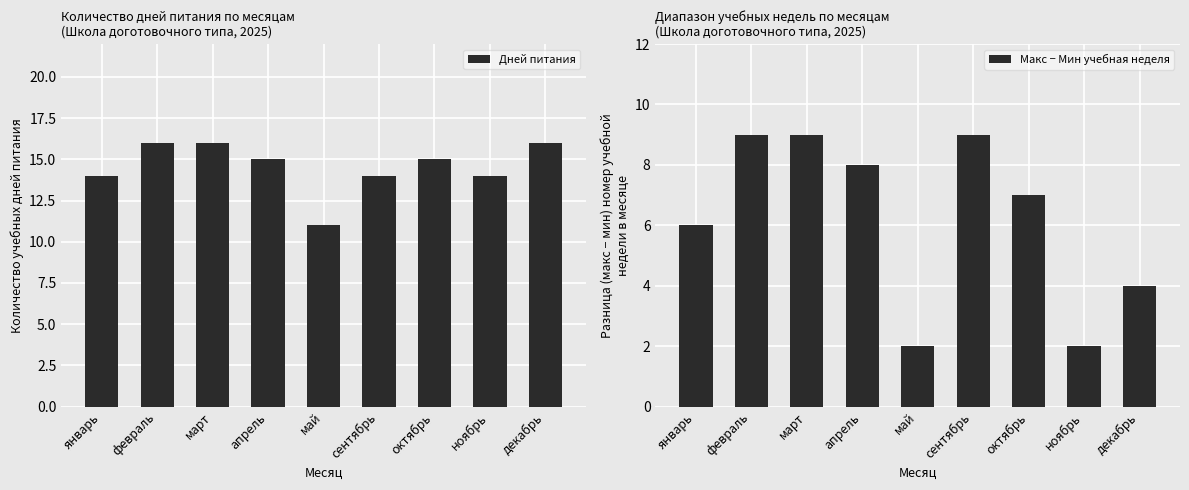

Reading left to right, extract all data points from this chart.

Дней питания: январь=14	февраль=16	март=16	апрель=15	май=11	сентябрь=14	октябрь=15	ноябрь=14	декабрь=16
Макс − Мин учебная неделя: январь=6	февраль=9	март=9	апрель=8	май=2	сентябрь=9	октябрь=7	ноябрь=2	декабрь=4